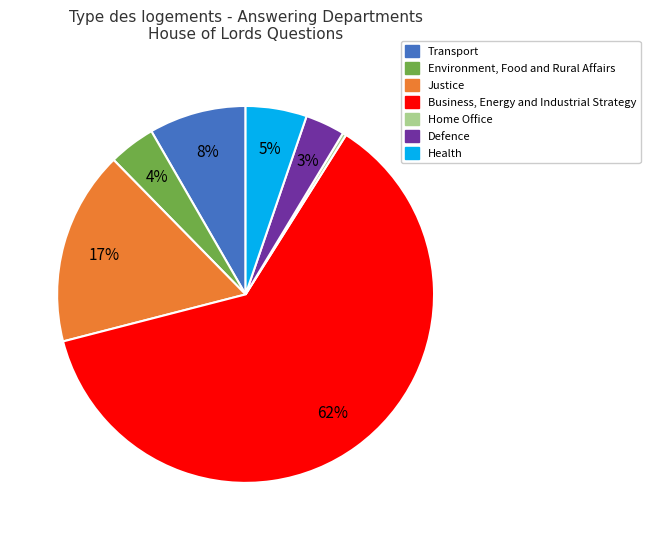

How many segments does this pie chart have?

7